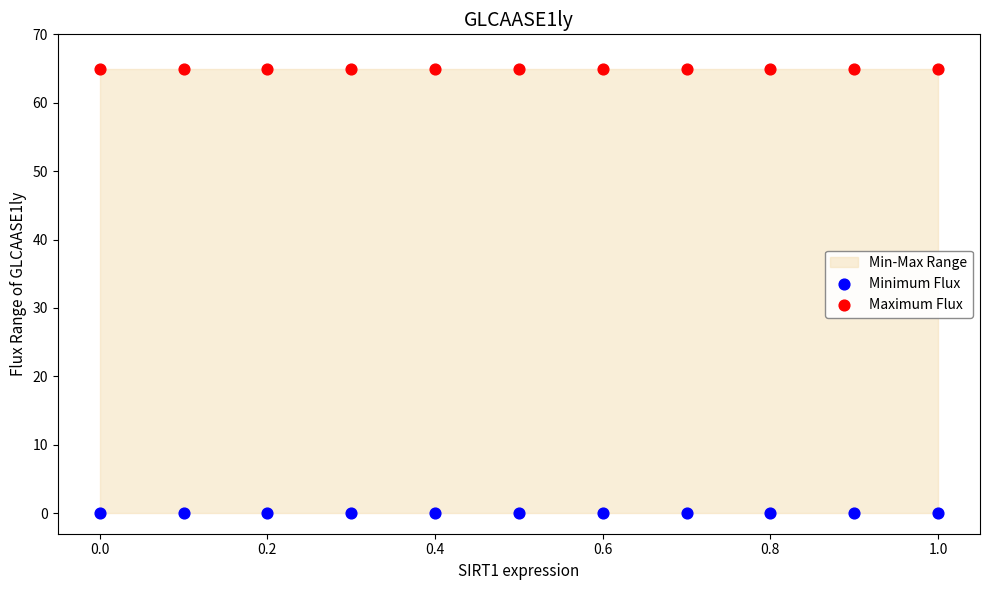

Which series contains the lowest Y value?

Minimum Flux